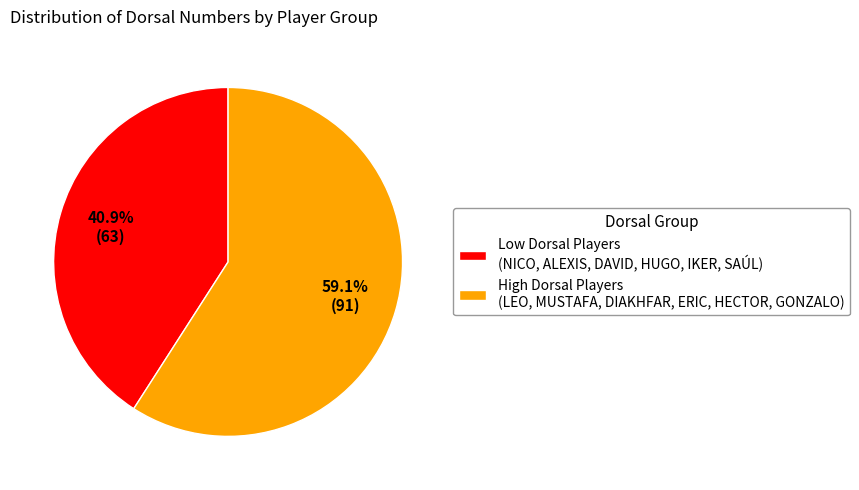

What is the smallest slice in the pie chart?

Low Dorsal Players (NICO, ALEXIS, DAVID, HUGO, IKER, SAÚL)